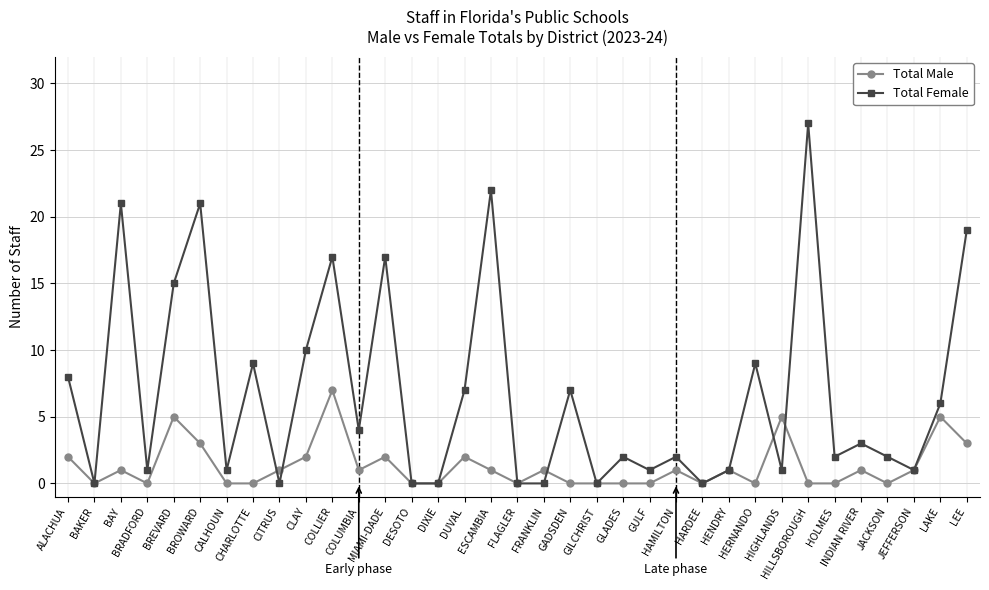

Does the chart have visible grid lines?

Yes